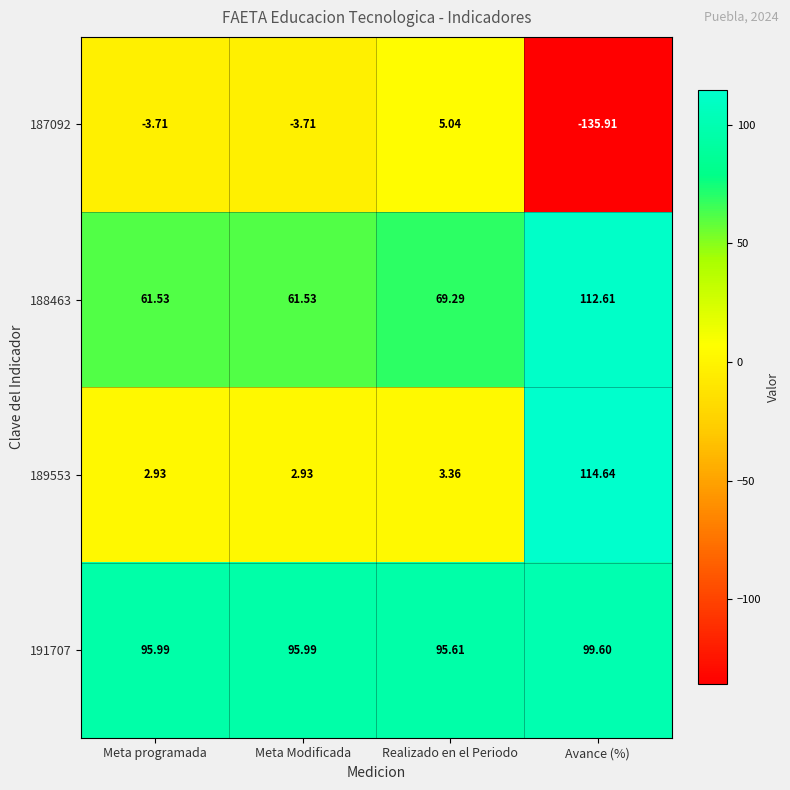

At which label does 191707 reach its peak?

Avance (%)